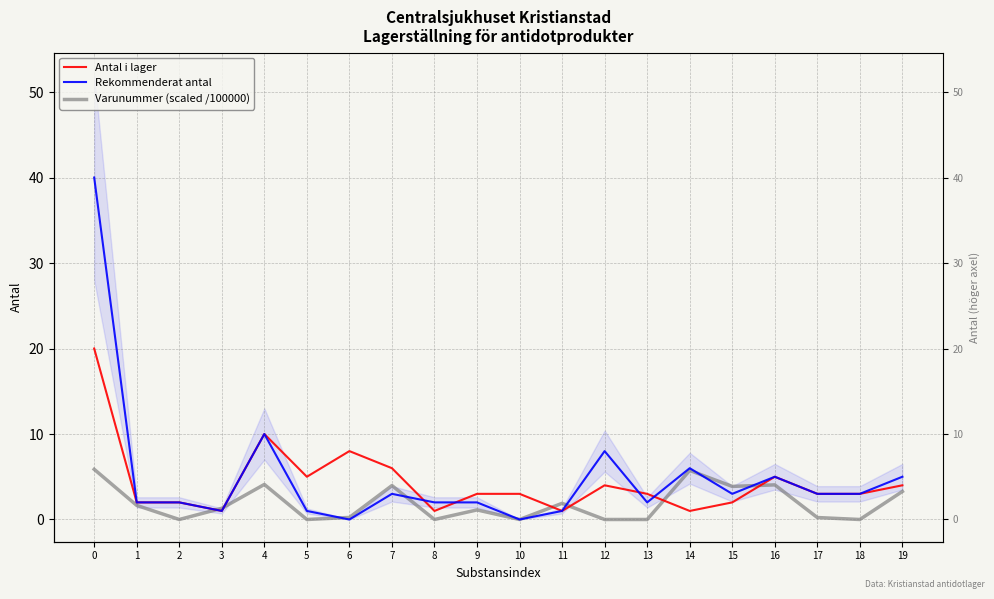

How many interior local peaks does the Antal i lager series have?

4